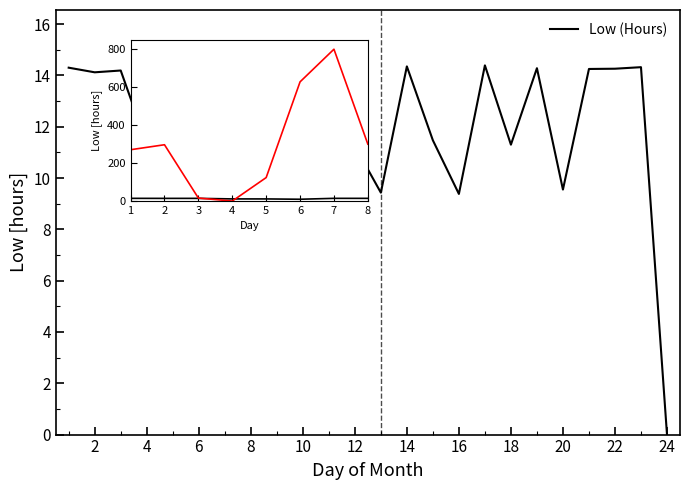

What is the difference between the maximum and minimum values?

14.4